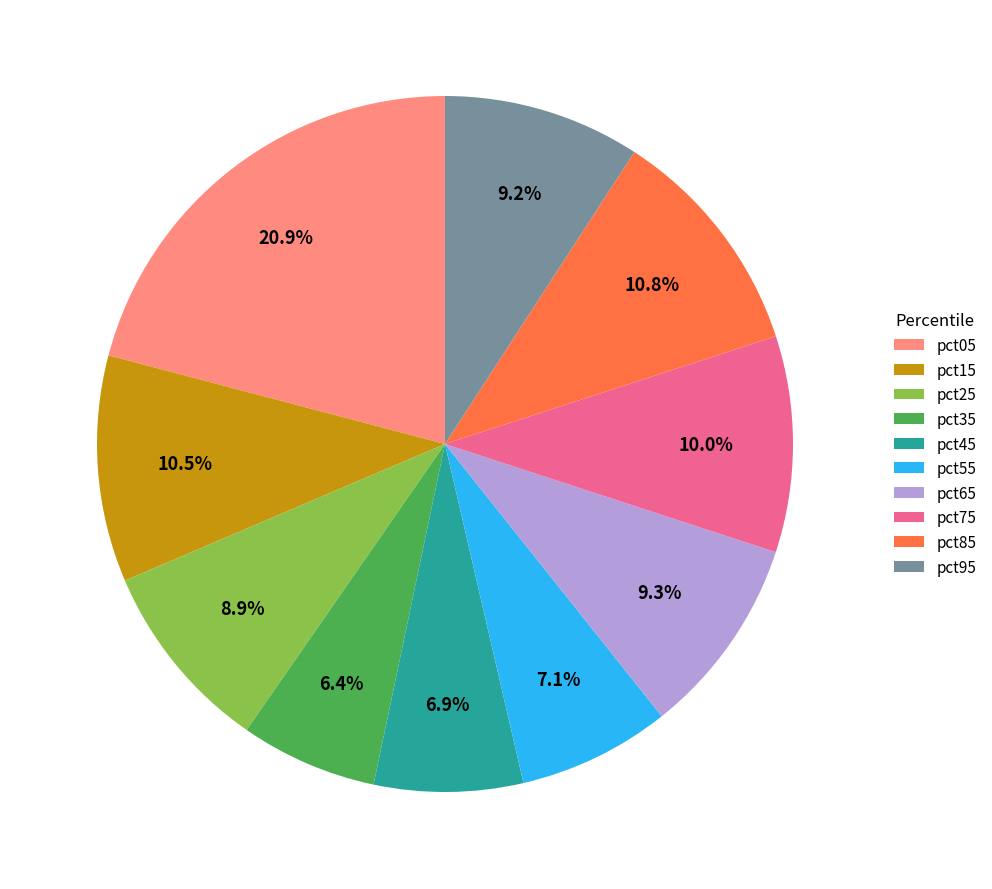

To the nearest percent, what is the average slice percentage?

10%